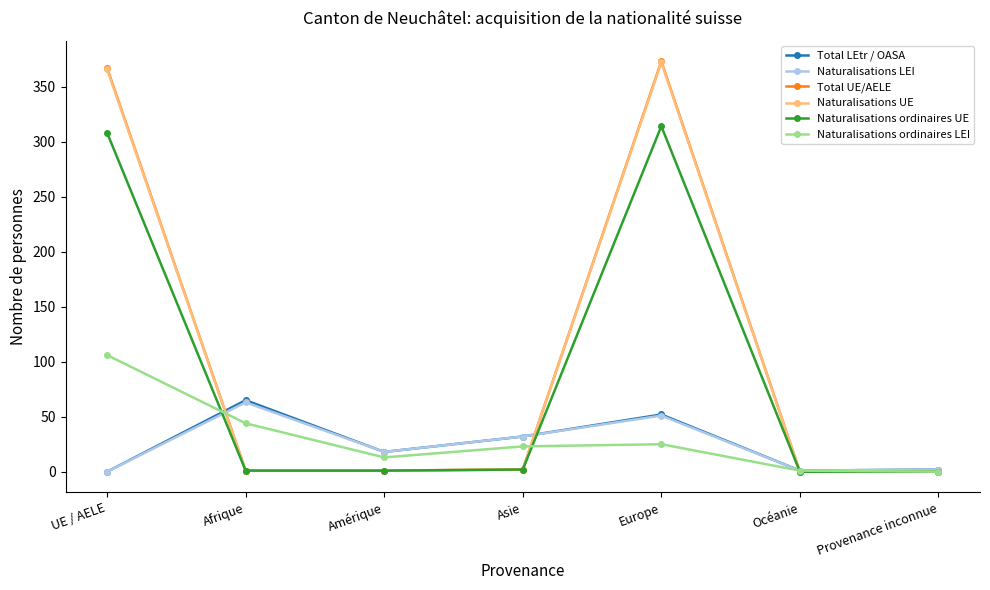

Count the number of data series in this chart.

6